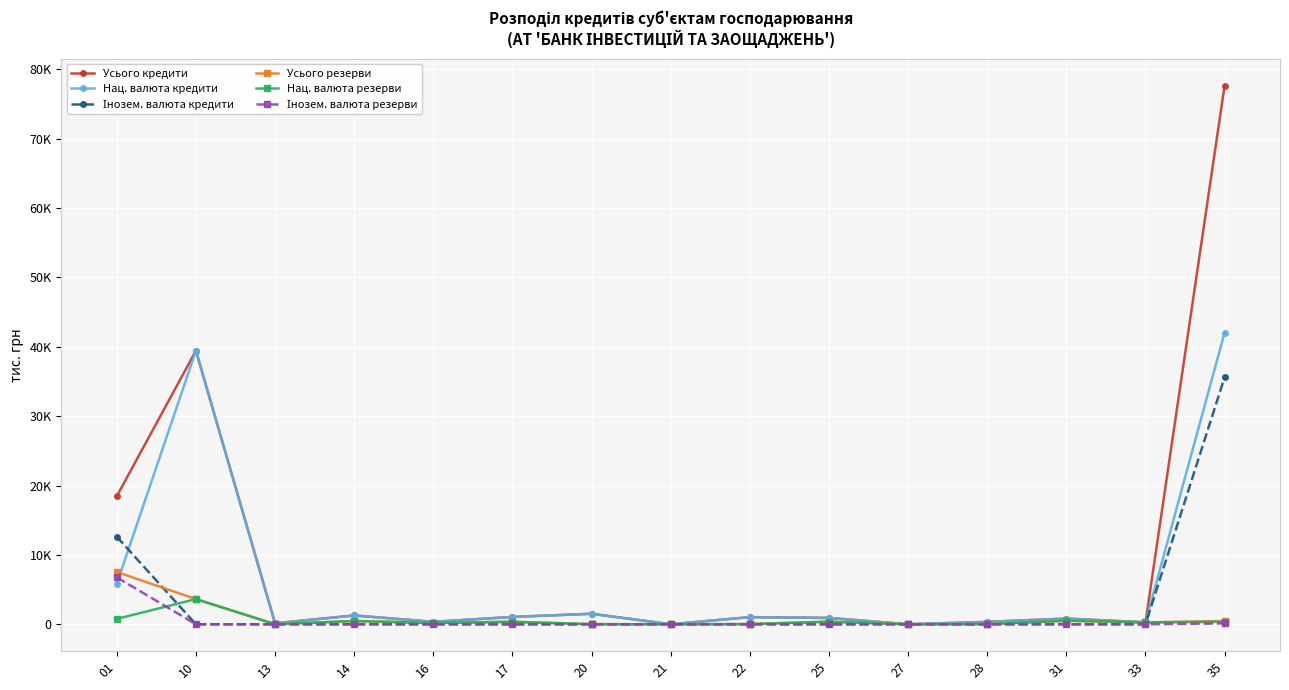

Which has a higher value, 01 or 27?

01